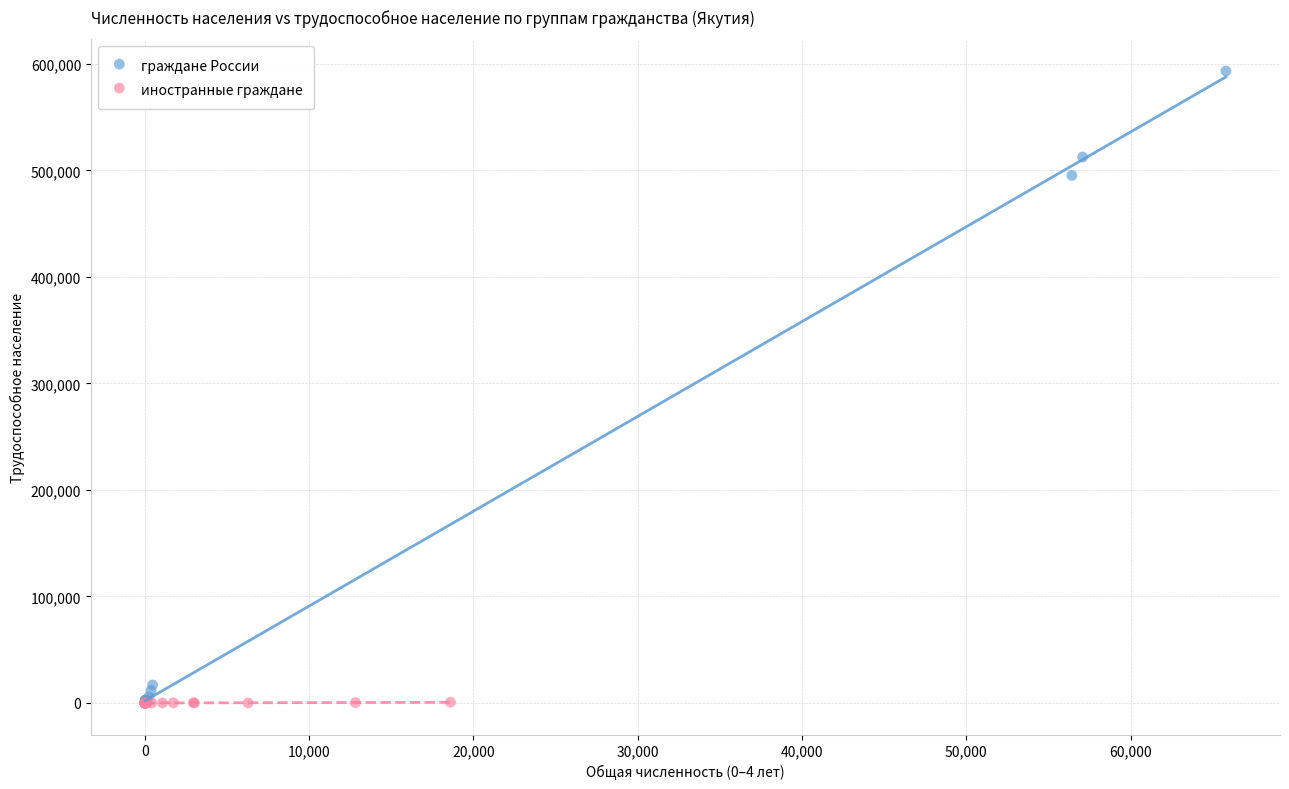

Which series has the largest Y range (max minus min)?

граждане России